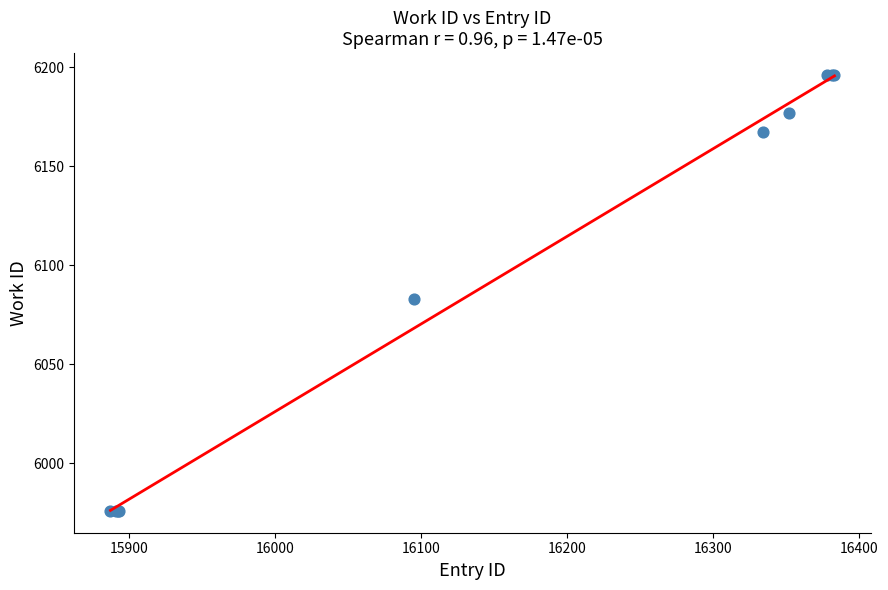

What Y value in the scatter plot is closest to 6086?

6083